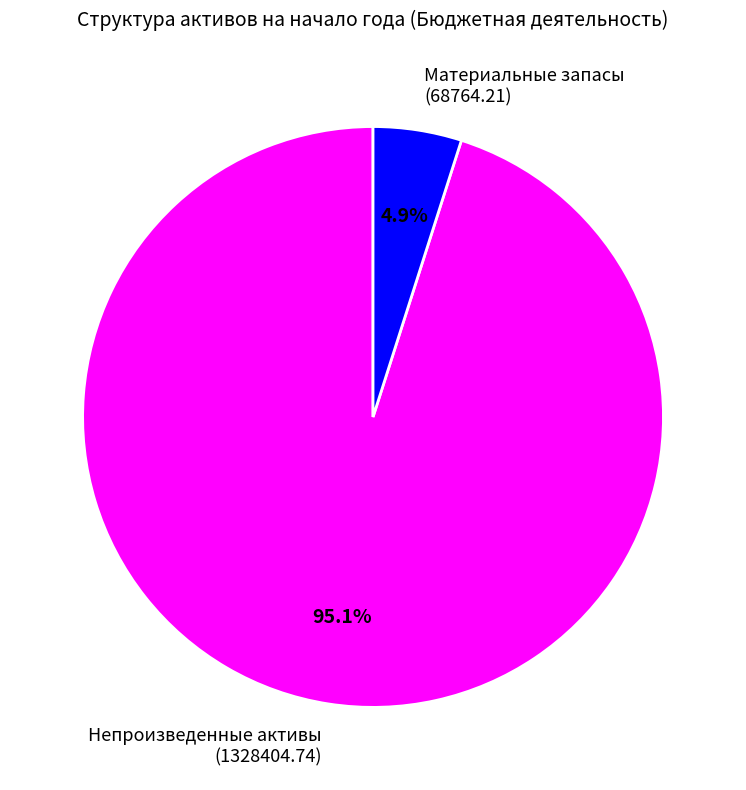

What is the total percentage of Непроизведенные активы and Материальные запасы?

100.0%